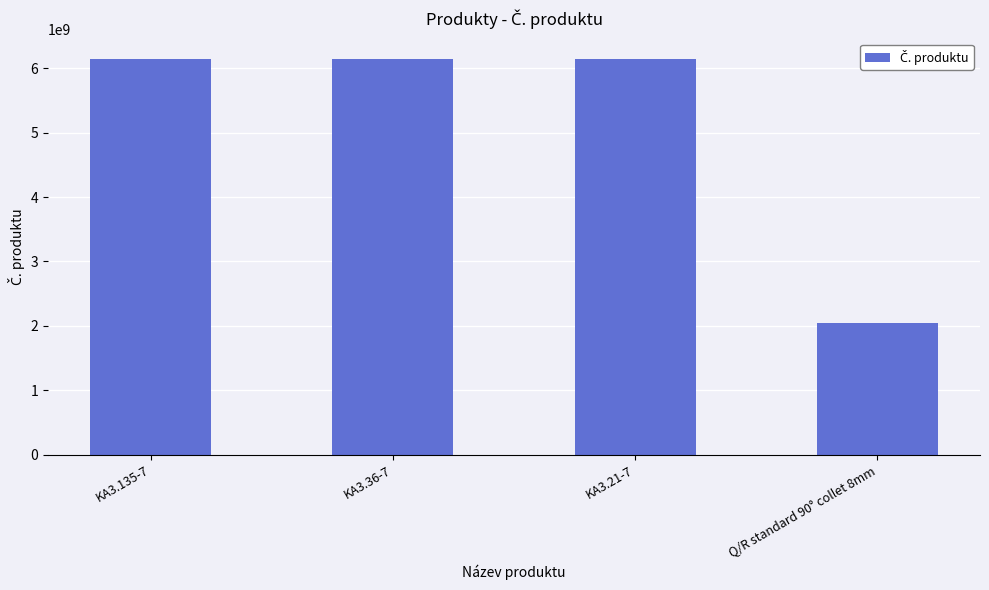

What is the label of the 2nd bar from the right?

KA3.21-7